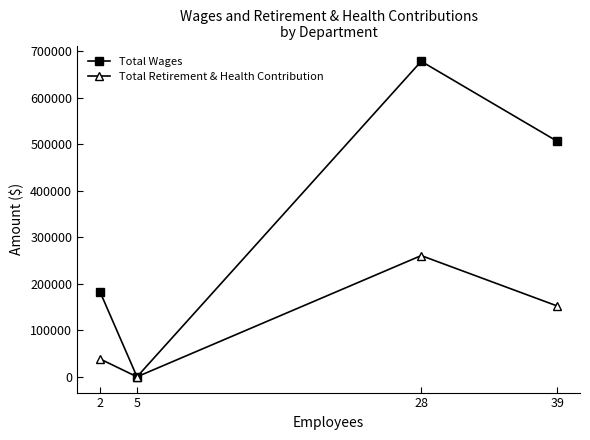

True or false: Total Retirement & Health Contribution has a value of 260804 at 28.

True